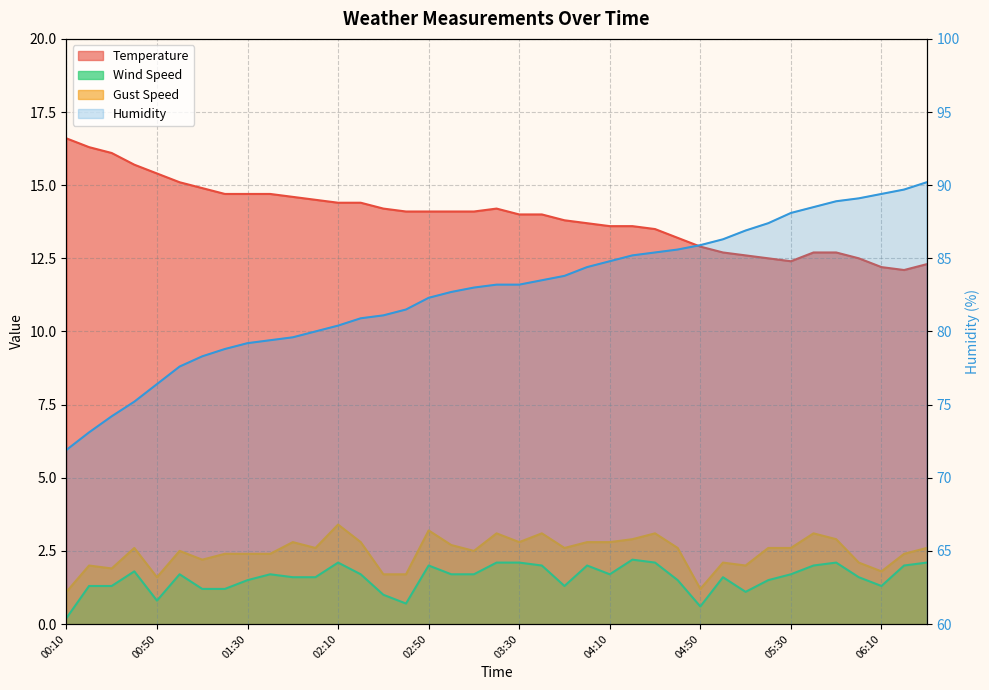

What is the label of the 26th point from the left?

04:20